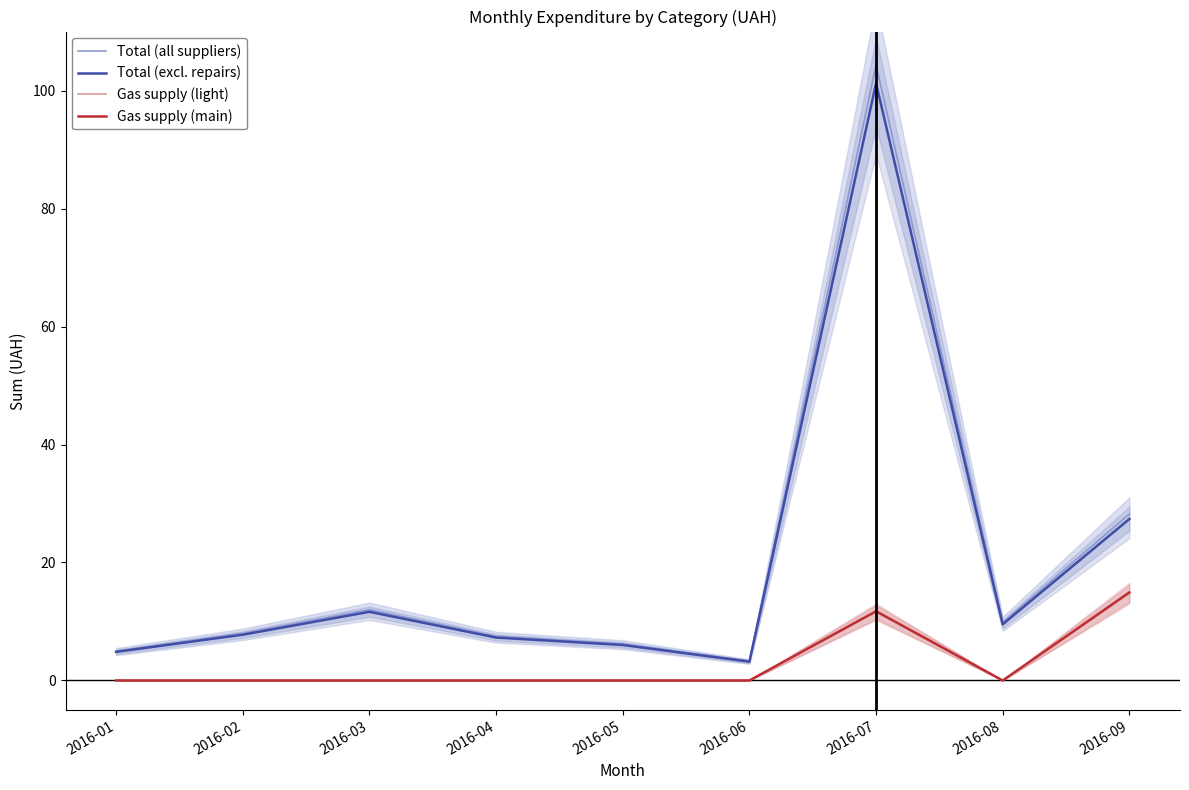

At which label is Total (all suppliers) closest to 53?

2016-09